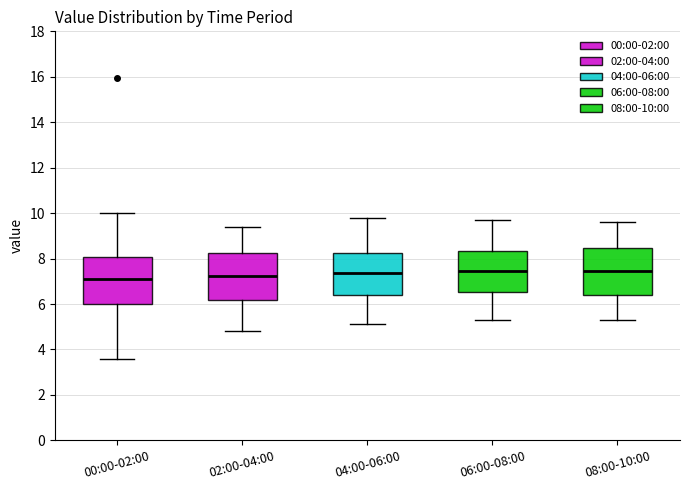

Reading left to right, transcribe this box plot: for each box, give where its median line is, the range the box spans, and where its two whiskers end, as read against the y-axis. The values are not printed on the chart, so give them approximately, as read against the axis.

00:00-02:00: median 7.0, box 6.0 to 8.0, whiskers 3.6 to 10.0
02:00-04:00: median 7.2, box 6.2 to 8.2, whiskers 4.8 to 9.4
04:00-06:00: median 7.4, box 6.4 to 8.2, whiskers 5.2 to 9.8
06:00-08:00: median 7.4, box 6.6 to 8.4, whiskers 5.4 to 9.8
08:00-10:00: median 7.4, box 6.4 to 8.4, whiskers 5.4 to 9.6